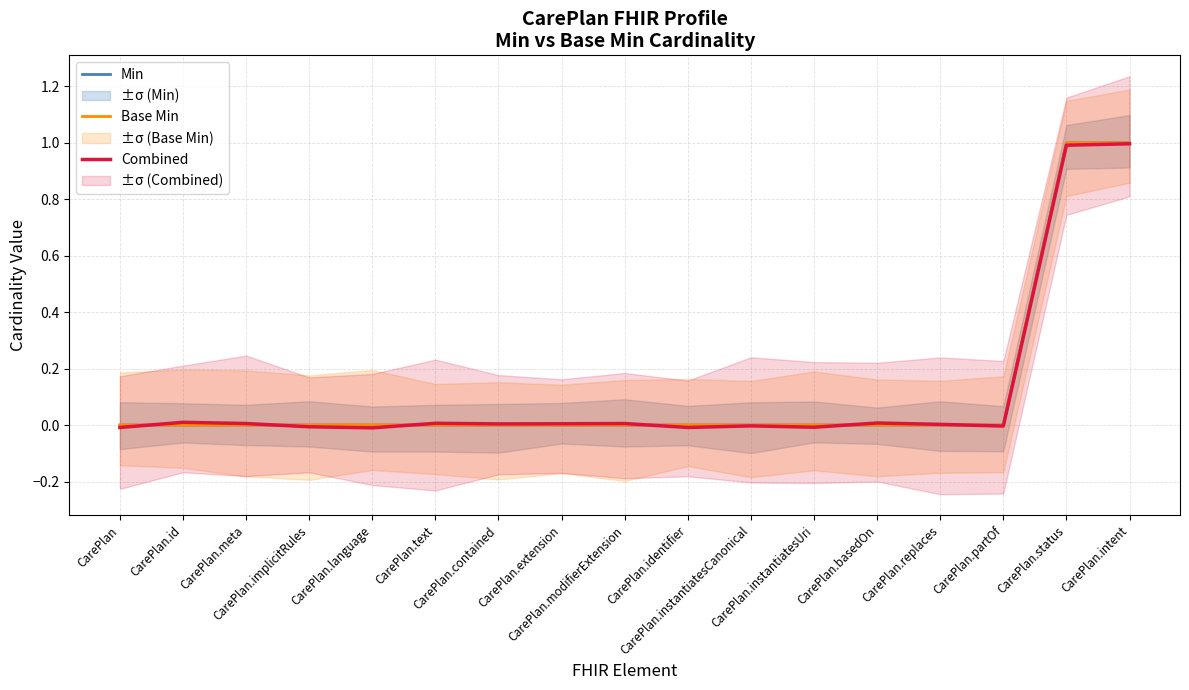

The value of Min at CarePlan.partOf is 0.0. True or false?

True